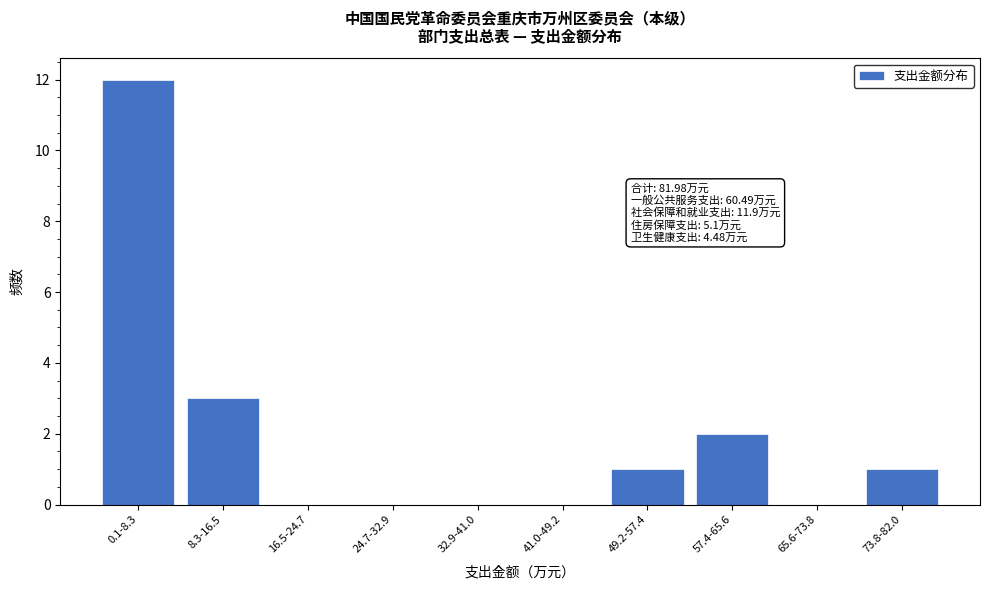

Reading left to right, transcribe all the data shown in this chart.

0.1-8.3=12	8.3-16.5=3	16.5-24.7=0	24.7-32.9=0	32.9-41.0=0	41.0-49.2=0	49.2-57.4=1	57.4-65.6=2	65.6-73.8=0	73.8-82.0=1